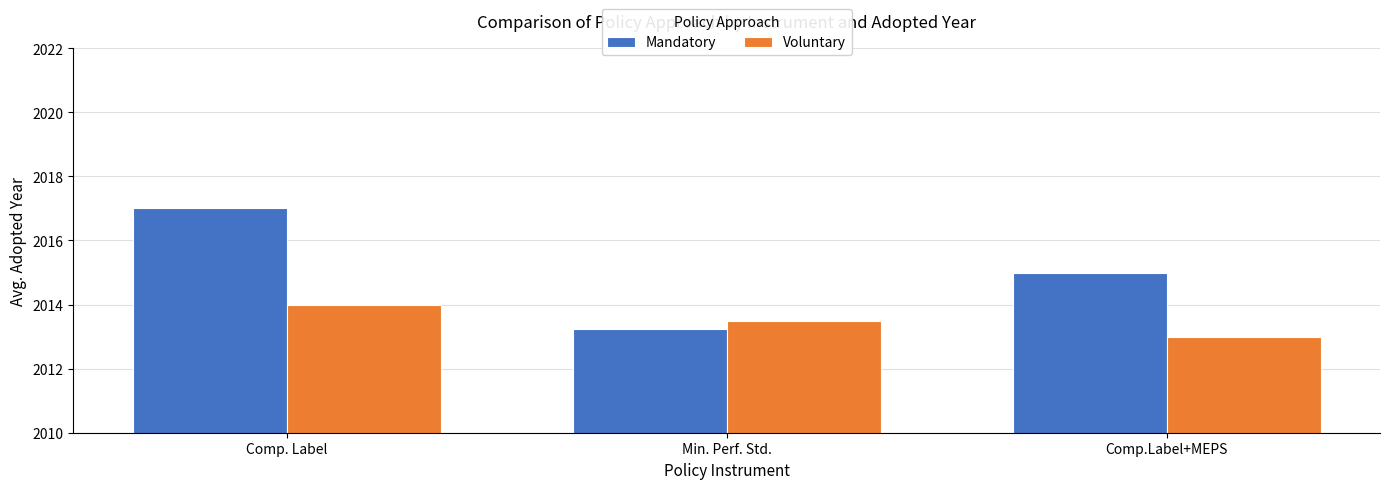

At which category is the sum across all series the highest?

Comp. Label